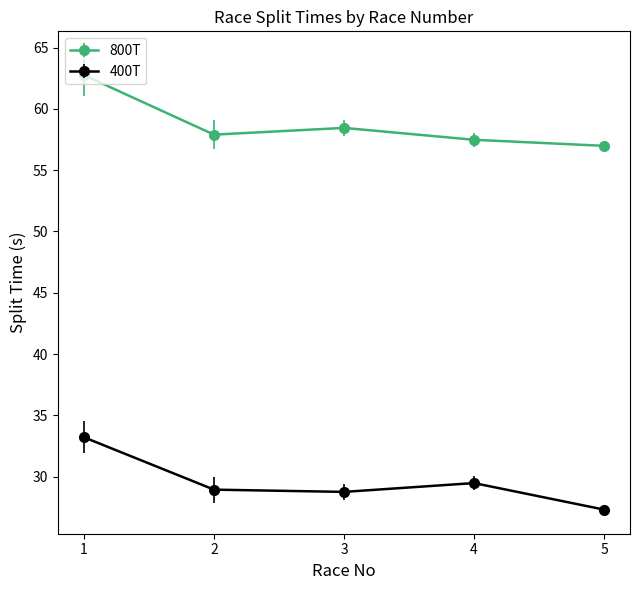

True or false: 800T has more than 0 points higher than both neighbors.

True